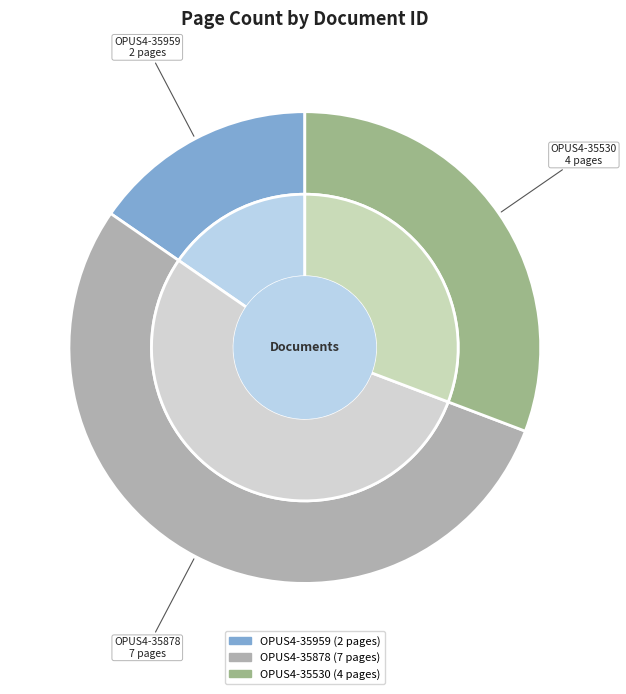

Do OPUS4-35530 and OPUS4-35878 together represent more than half of the pie?

Yes